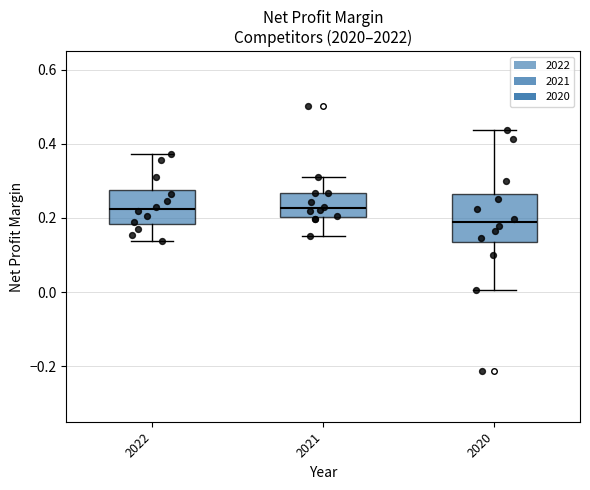

Reading left to right, read every box against the y-axis: the position of its median line, the range the box covers, and the ends of its whiskers. The values are not printed on the chart, so give them approximately, as read against the axis.

2022: median 0.22, box 0.18 to 0.28, whiskers 0.14 to 0.38
2021: median 0.22, box 0.20 to 0.26, whiskers 0.16 to 0.30
2020: median 0.18, box 0.14 to 0.26, whiskers 0.00 to 0.44